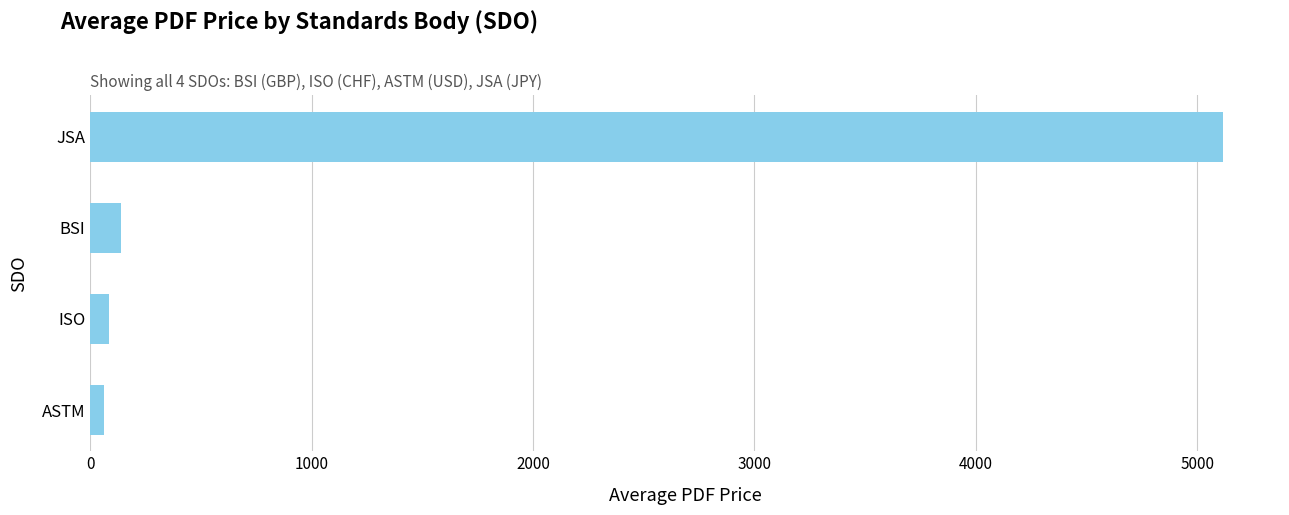

At which label is the value closest to 2590?

BSI